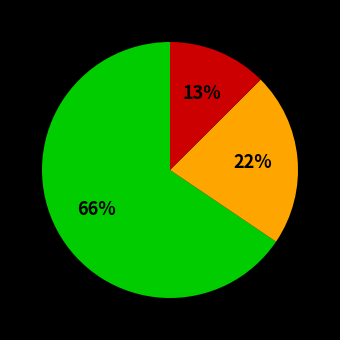

Is there a majority slice in this chart?

Yes